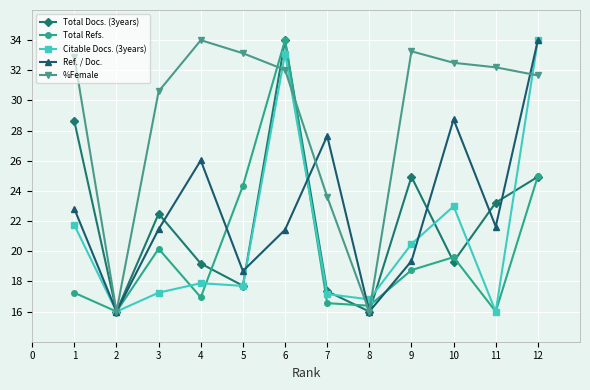

At 3, list the series in order from smallest to largest.

Citable Docs. (3years), Total Refs., Ref. / Doc., Total Docs. (3years), %Female